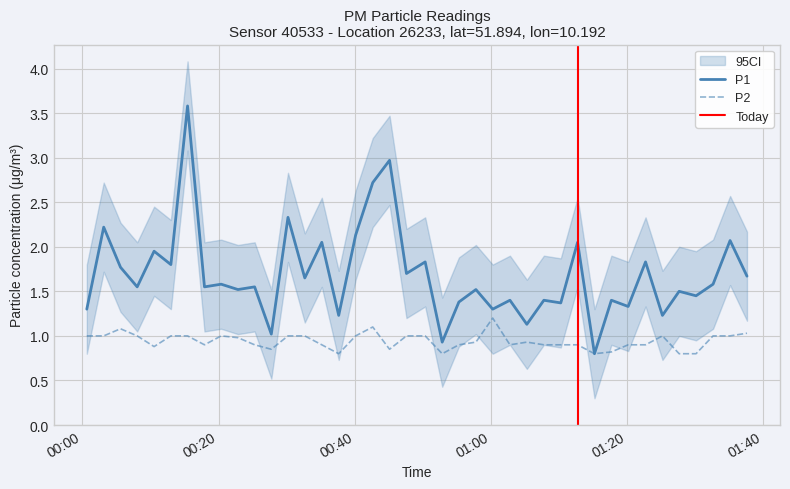

True or false: P2 and P1 intersect in this chart.

False